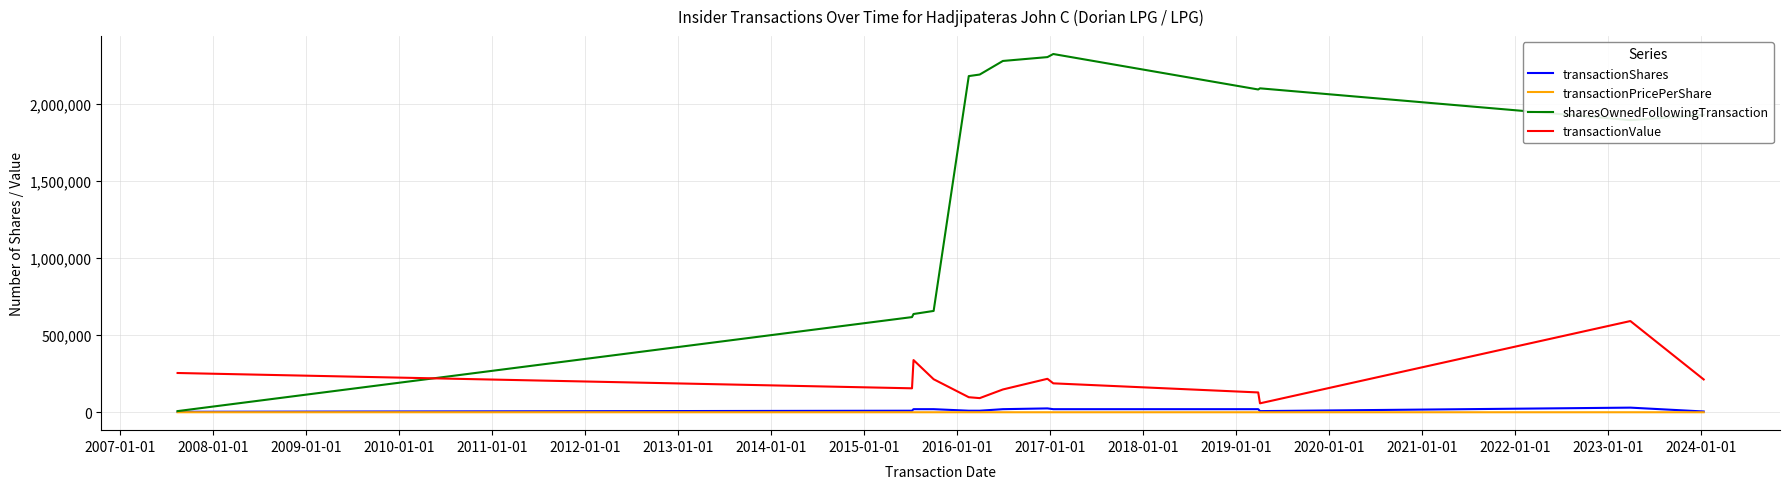

True or false: transactionShares and transactionValue intersect in this chart.

False